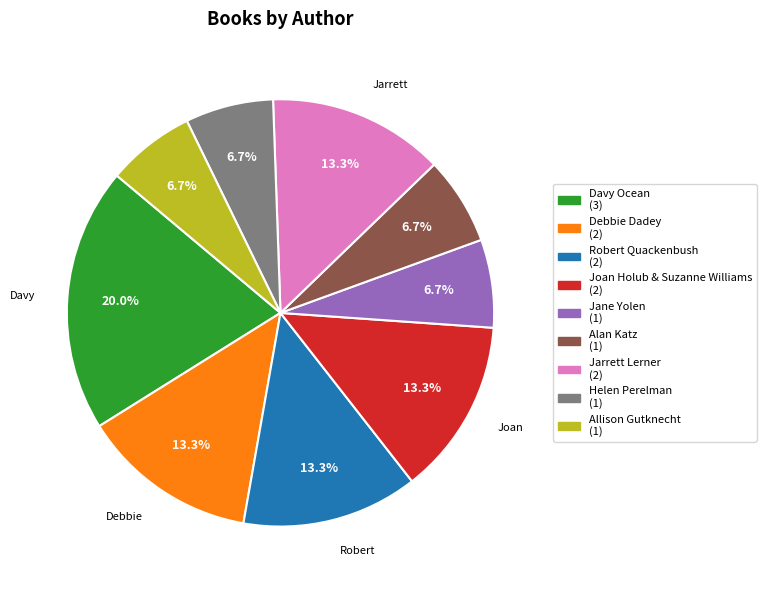

To the nearest percent, what percentage of the pie is Helen Perelman?

7%